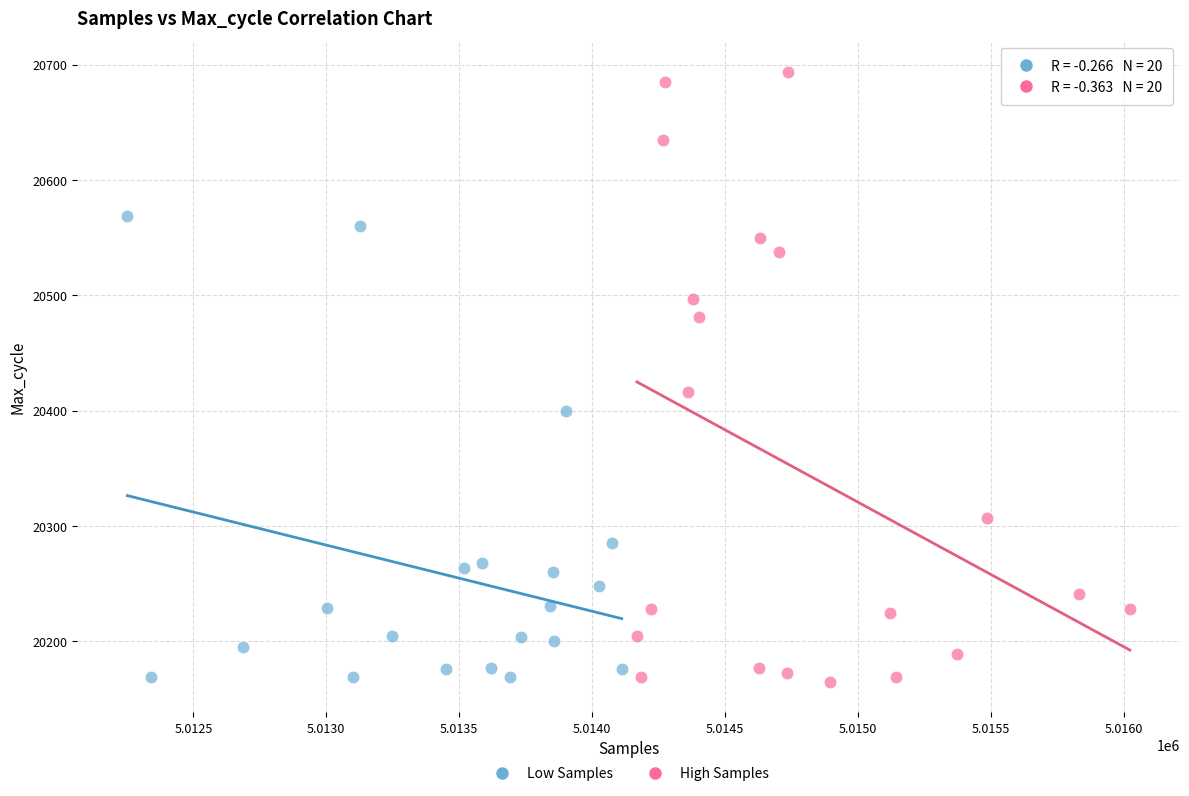

Which series has the widest spread of Y values?

High Samples